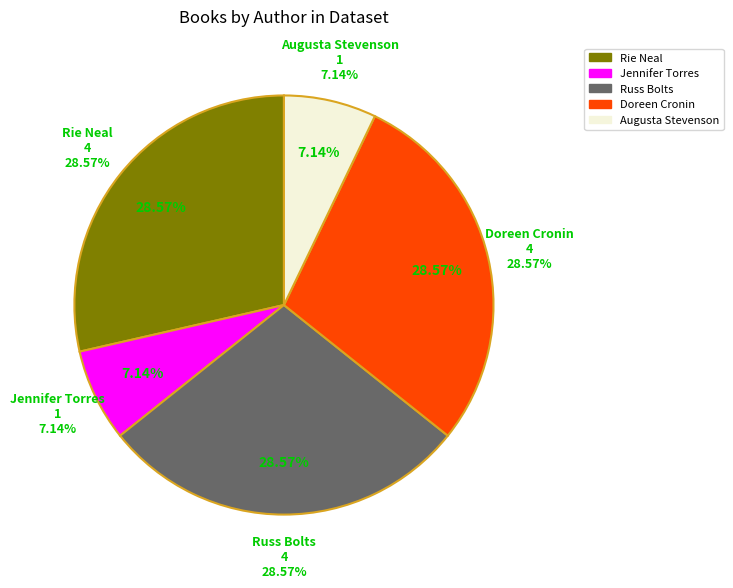

Approximately how many times larger is the value at Doreen Cronin compared to Russ Bolts?

1.0